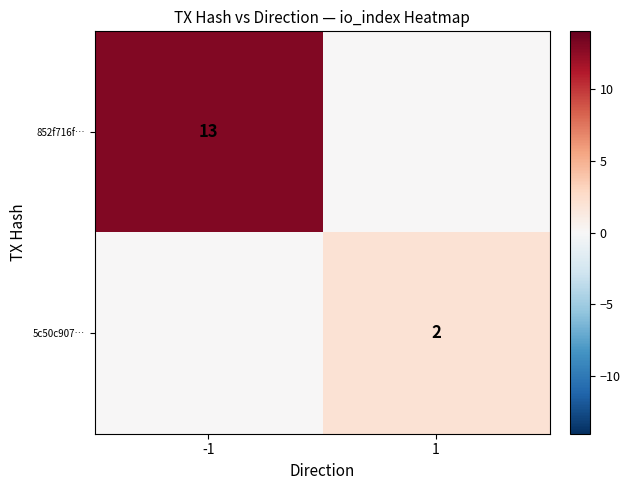

At which category is the sum across all series the highest?

-1